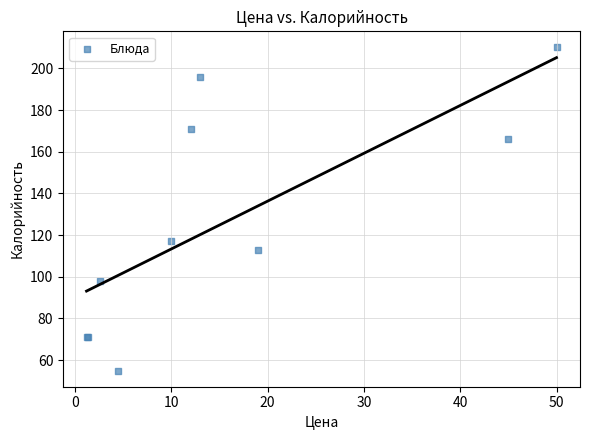

What Y value in the scatter plot is closest to 132?

117